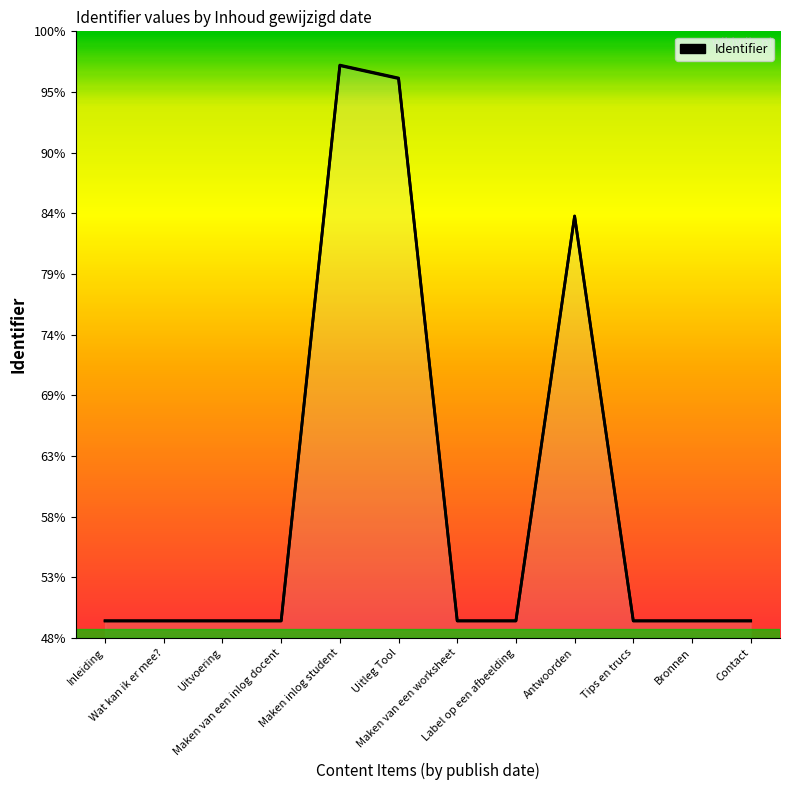

Which label corresponds to the smallest value in the chart?

Inleiding